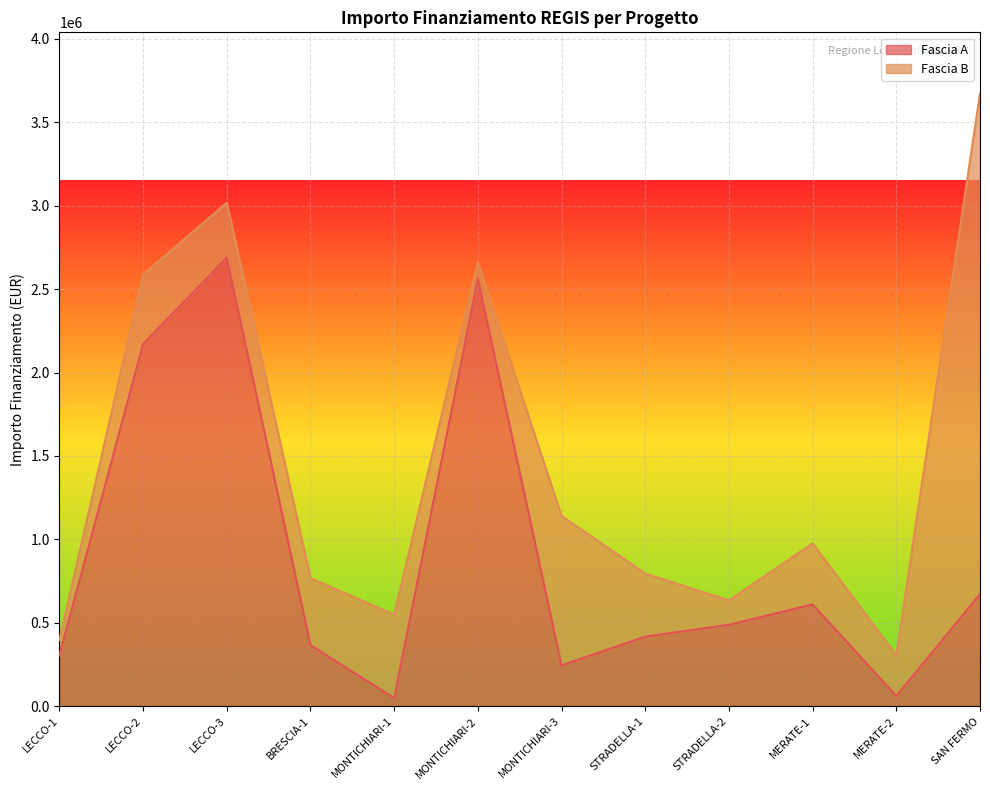

Does the chart display data point markers on the line(s)?

No